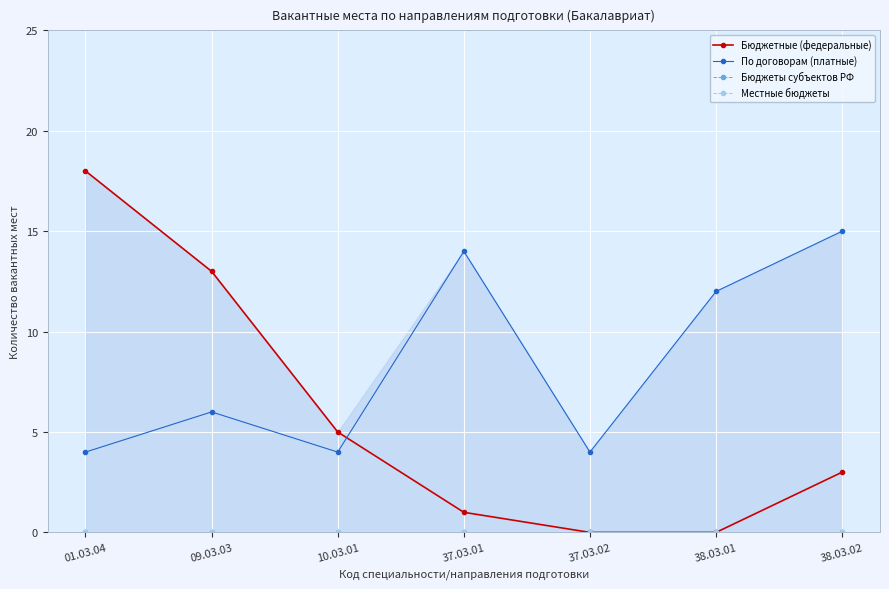

Where is Местные бюджеты nearest to the value 0?

01.03.04